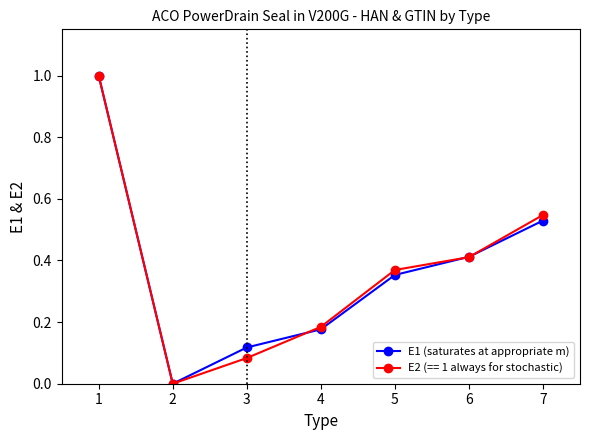

True or false: E2 (== 1 always for stochastic) has more than 2 points higher than both neighbors.

False